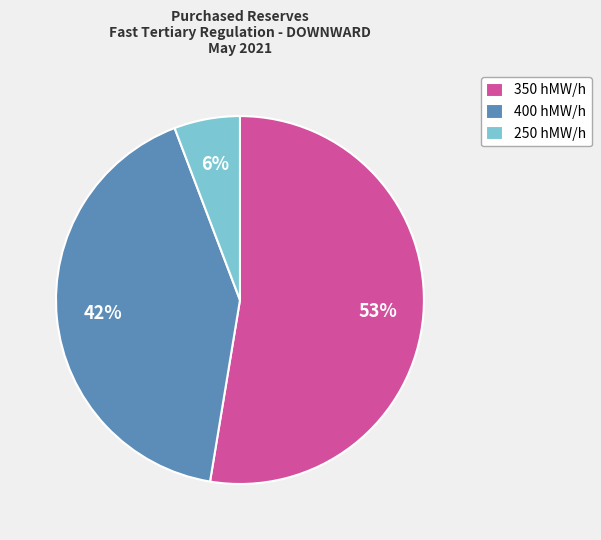

How many slices are in this pie chart?

3